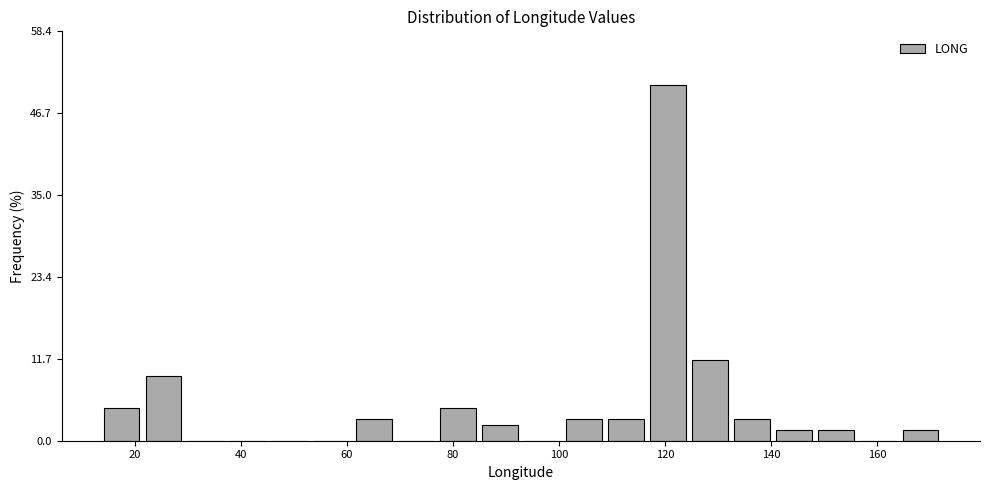

Around what value on the x-axis is the tallest bar? Give the approximate position of its centre, as read against the axis.

120